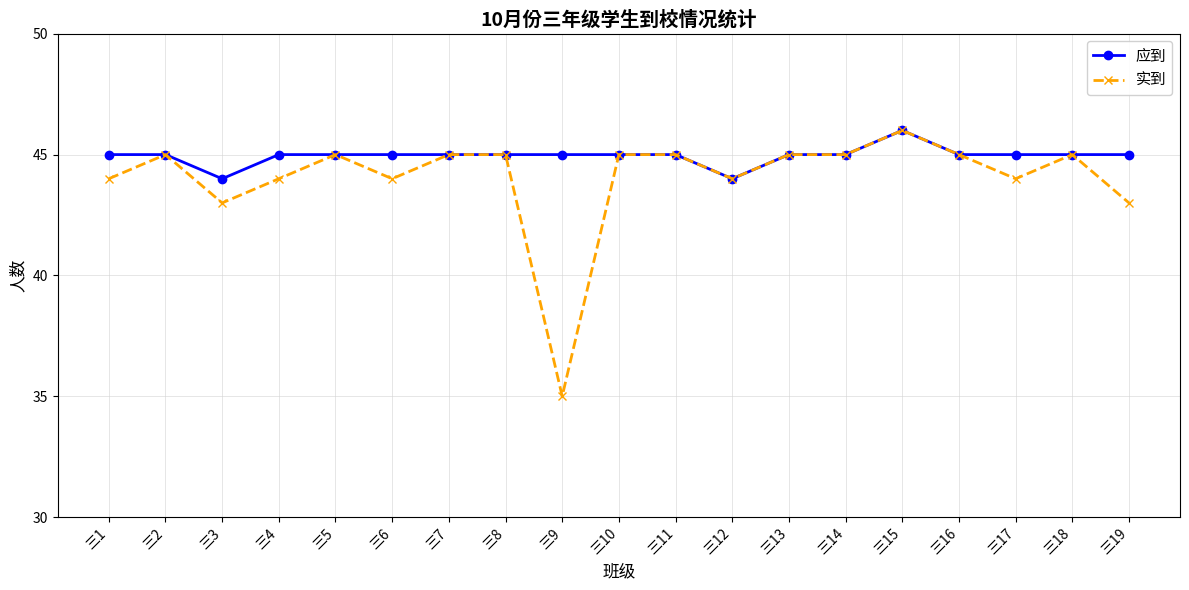

The 应到 series shows 45 at 三7. True or false?

True